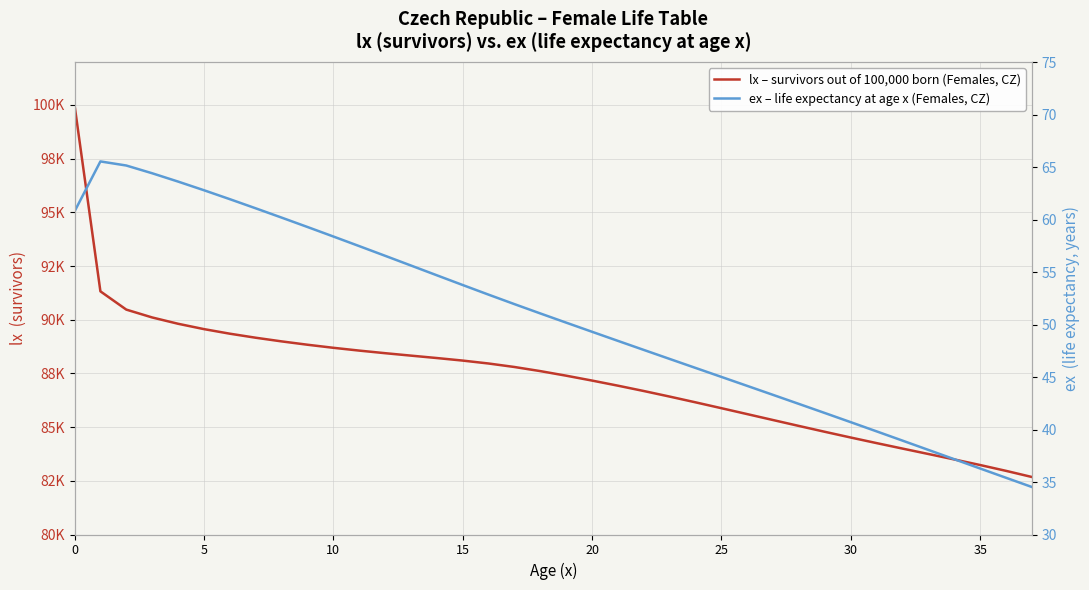

True or false: ex – life expectancy at age x (Females, CZ) and lx – survivors out of 100,000 born (Females, CZ) cross at least once.

False